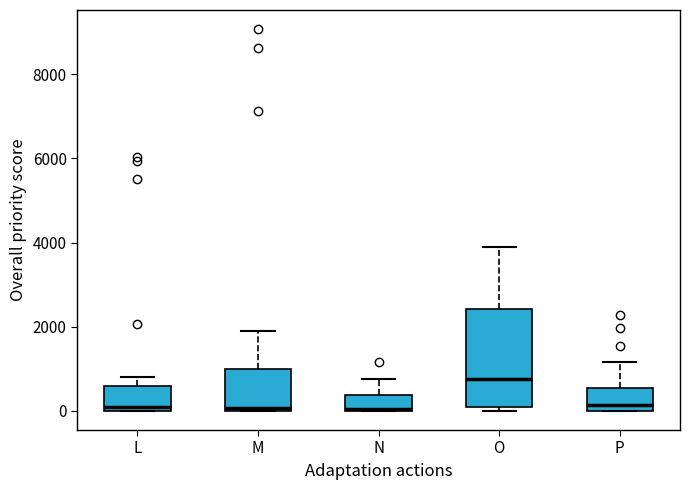

Reading left to right, transcribe this box plot: for each box, give where its median line is, the range the box spans, and where its two whiskers end, as read against the y-axis. The values are not printed on the chart, so give them approximately, as read against the axis.

L: median 0 (just above the box's lower edge), box 0 to 600, whiskers 0 to 800
M: median 0 (just above the box's lower edge), box 0 to 1000, whiskers 0 to 2000
N: median 0, box 0 to 400, whiskers 0 to 800
O: median 800, box 0 to 2400, whiskers 0 (just below the box's lower edge) to 3800
P: median 200, box 0 to 600, whiskers 0 to 1200